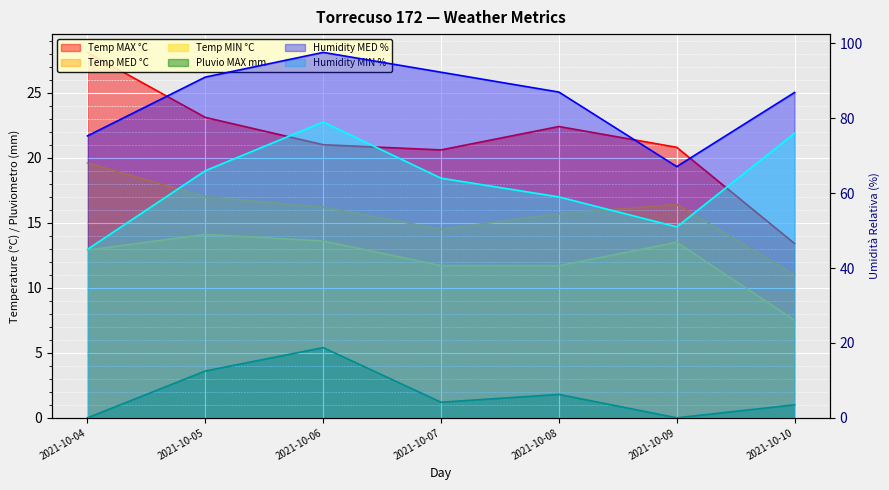

What is the total value across all series at 2021-10-09?

168.8